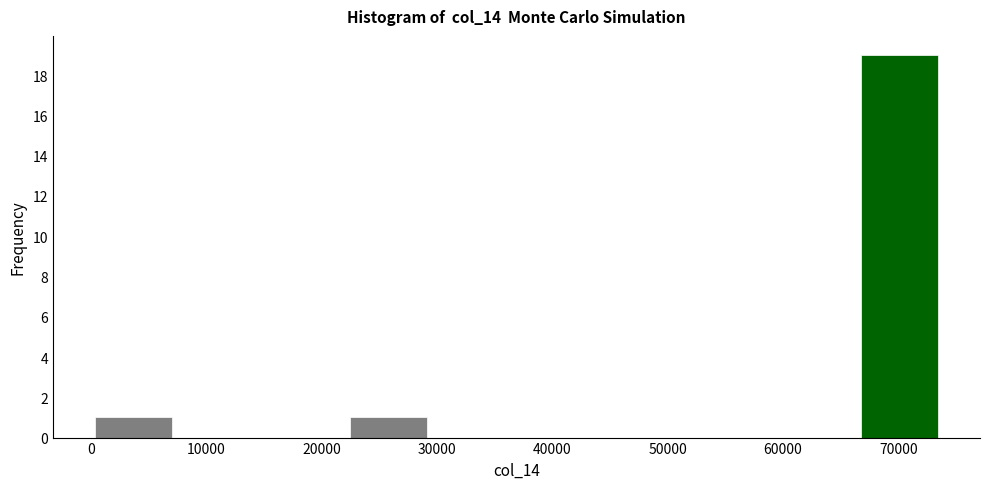

Which range on the x-axis has the tallest bar?

66000 to 74000